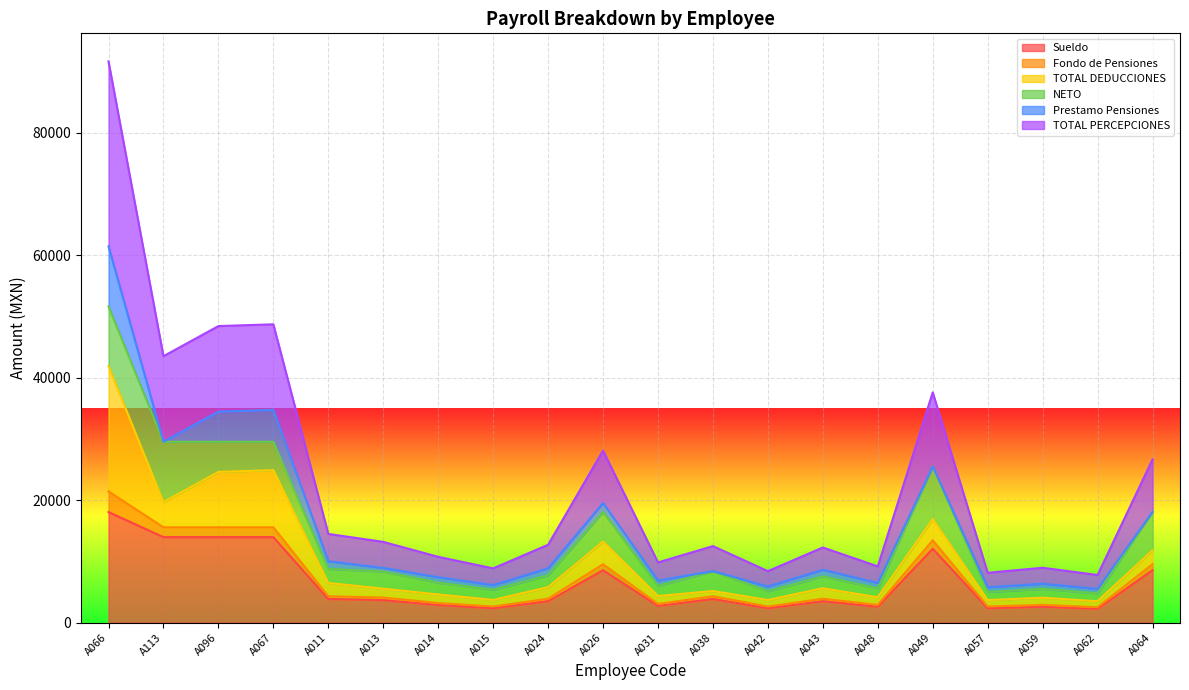

What is the highest value of the Sueldo series?

18064.2